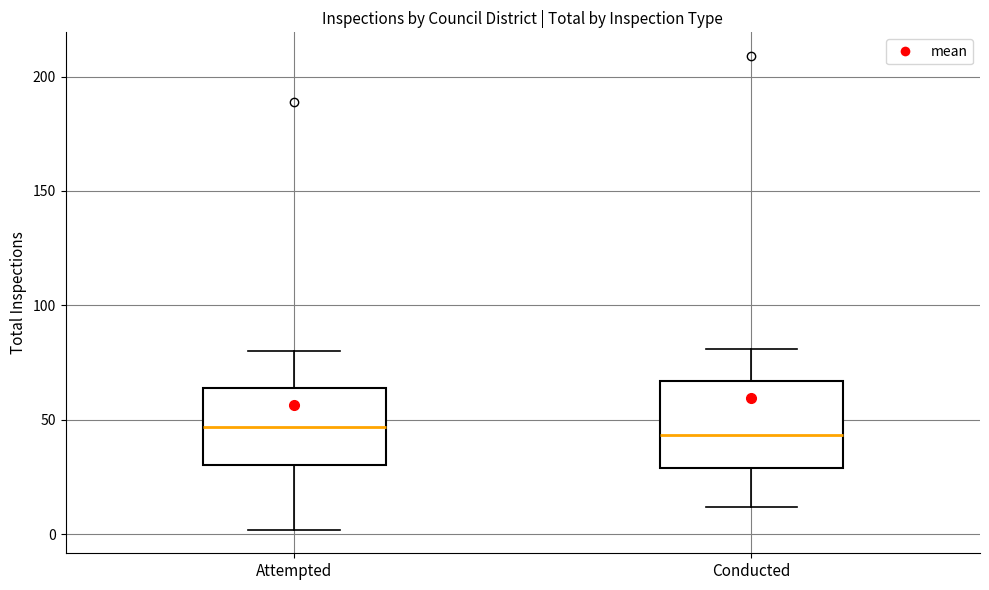

Where is the upper edge of the box for Conducted on the y-axis? The values are not printed on the chart, so give them approximately, as read against the axis.

65